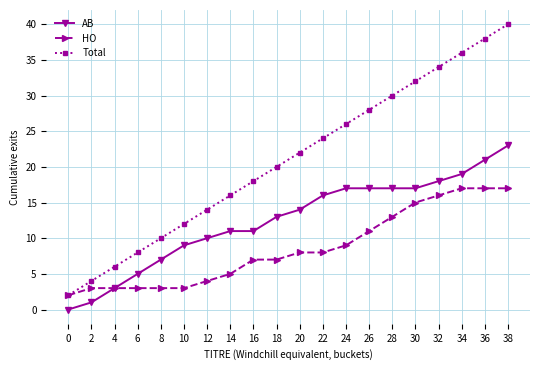

True or false: Total and AB intersect in this chart.

False